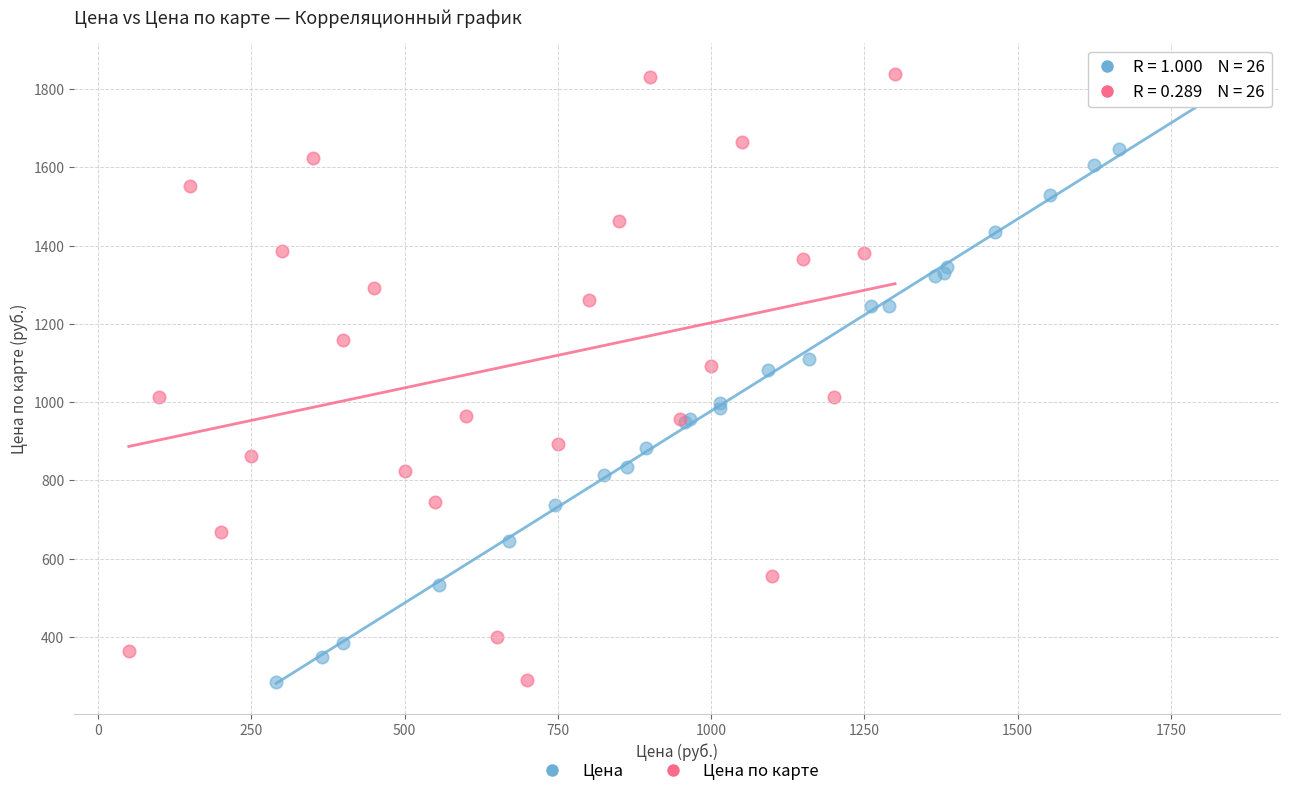

Which series has the largest Y range (max minus min)?

Цена по карте